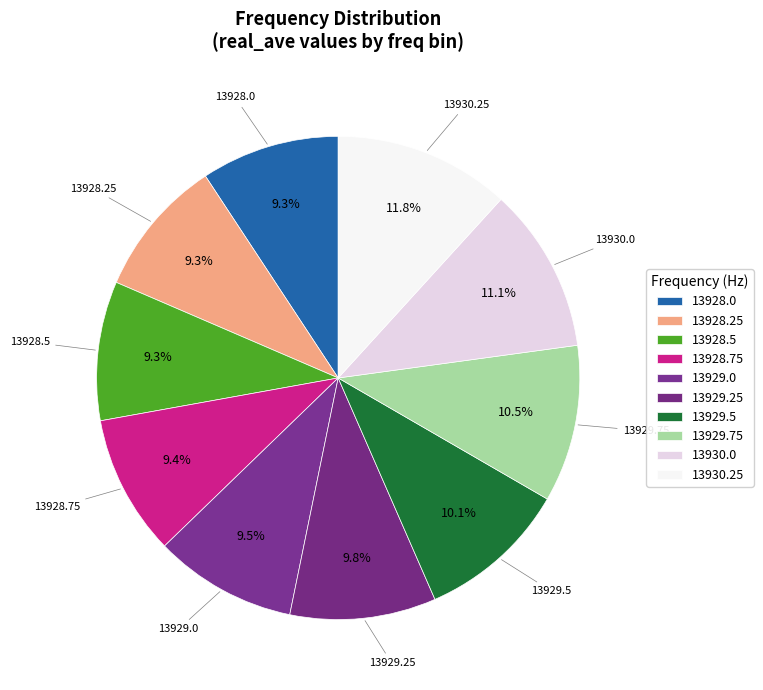

Approximately how many times larger is the value at 13929.5 compared to 13928.75?

1.1